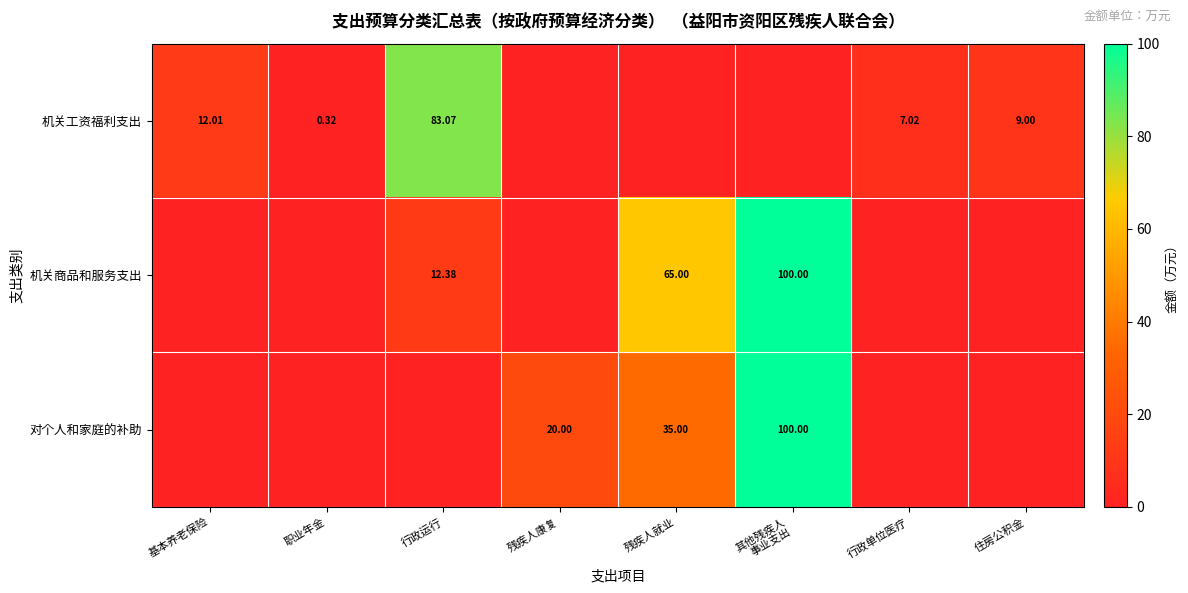

Rank the series by their average value, from highest to lowest.

机关商品和服务支出, 对个人和家庭的补助, 机关工资福利支出